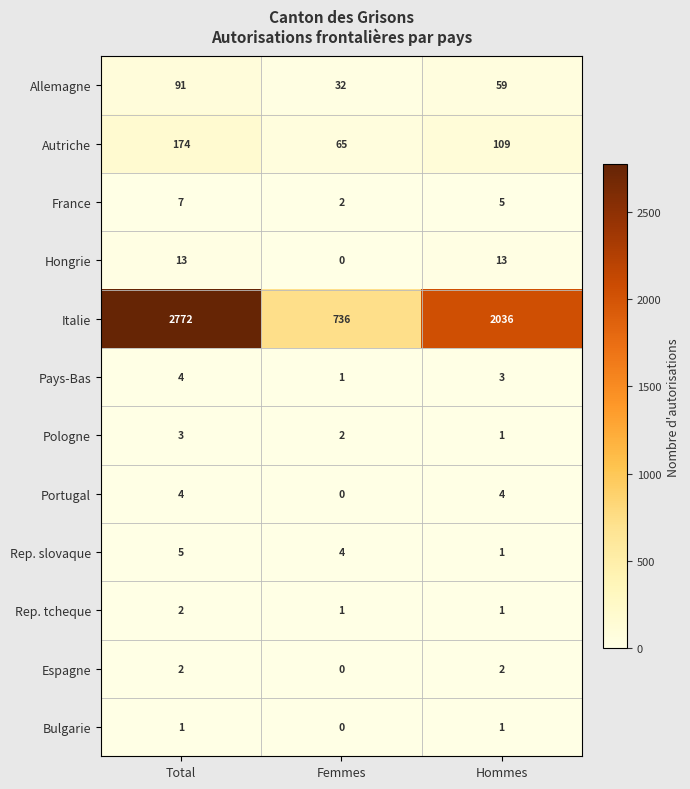

How many data points does each series have?

3